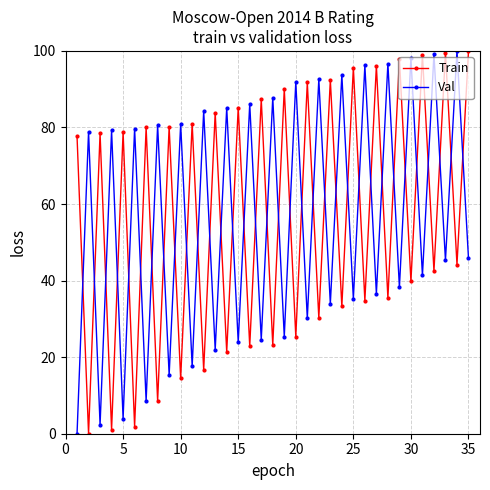

How many categories are shown in the chart?

35